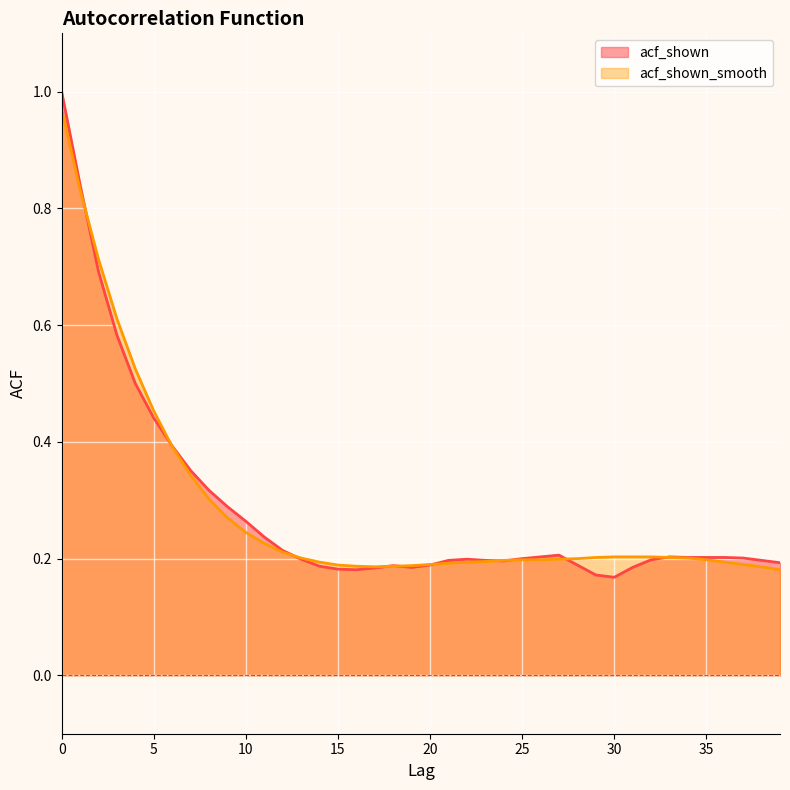

How many categories are shown in the chart?

40